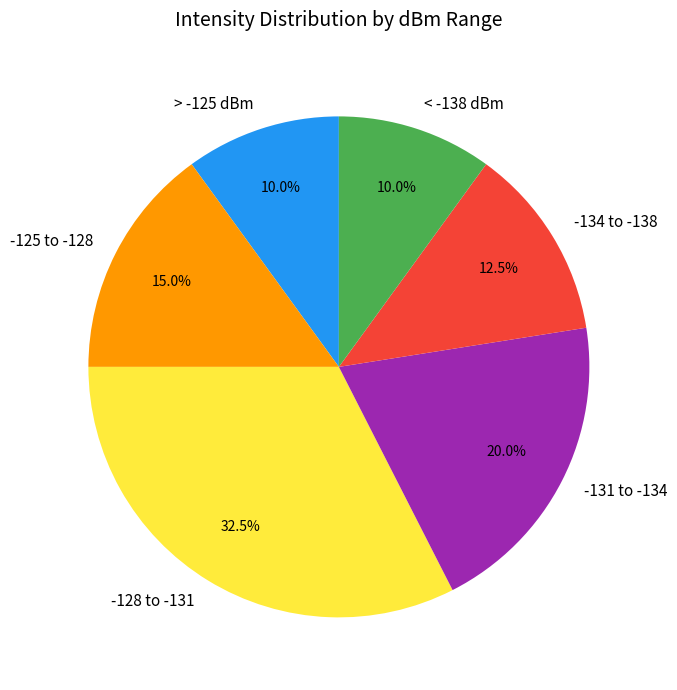

What is the largest slice in the pie chart?

-128 to -131